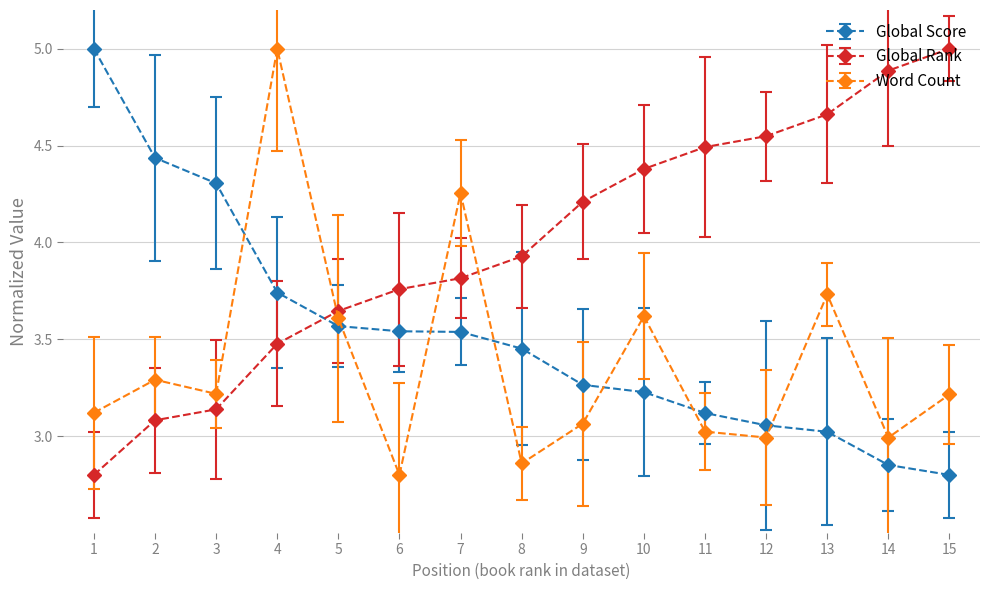

How many lines are shown in the chart?

3